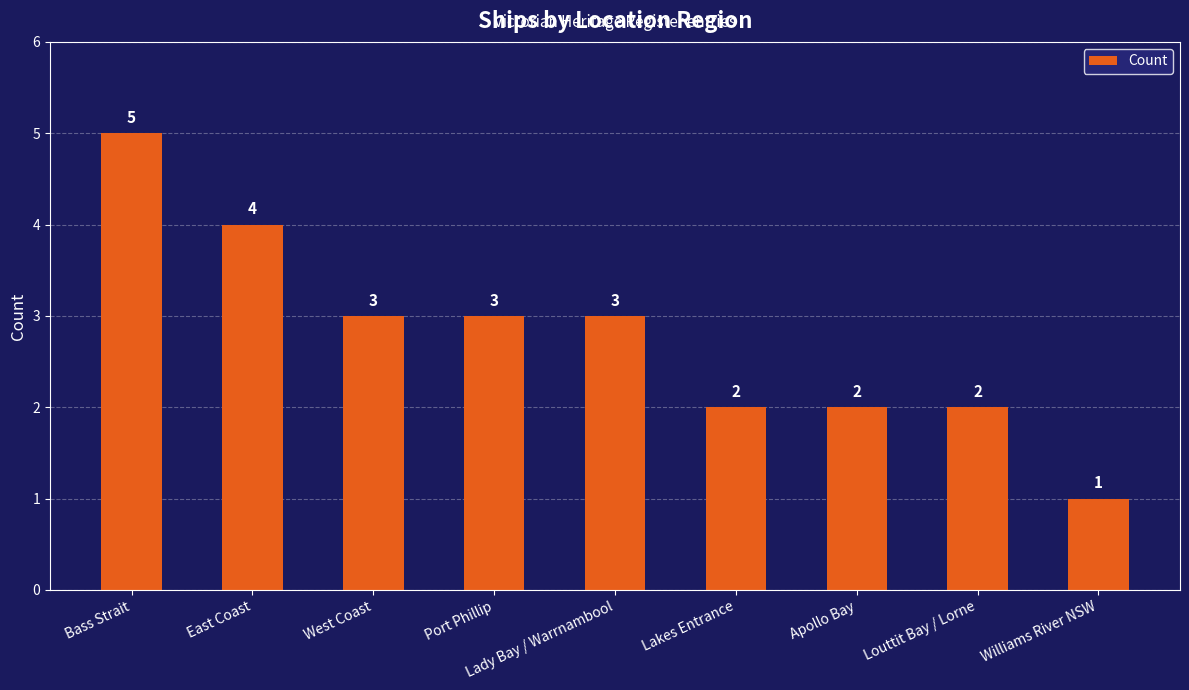

Between Lady Bay / Warrnambool and Apollo Bay, which is larger?

Lady Bay / Warrnambool